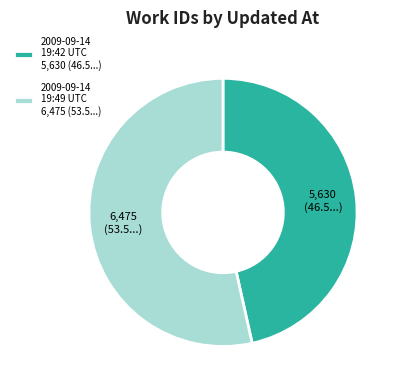

What is the majority slice?

2009-09-14 19:49 UTC 6,475 (53.5...)